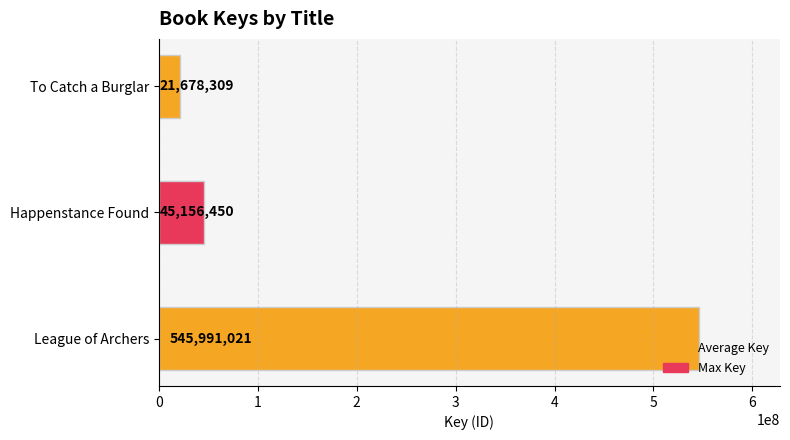

Between To Catch a Burglar and League of Archers, which is larger?

League of Archers